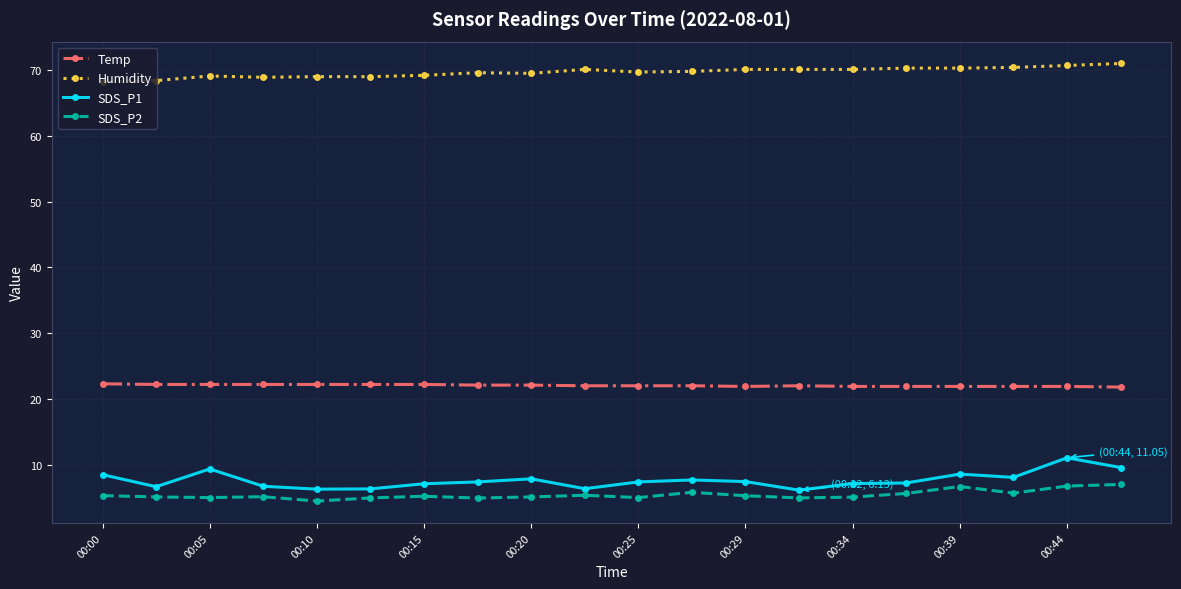

Which series has the largest total across all categories?

Humidity